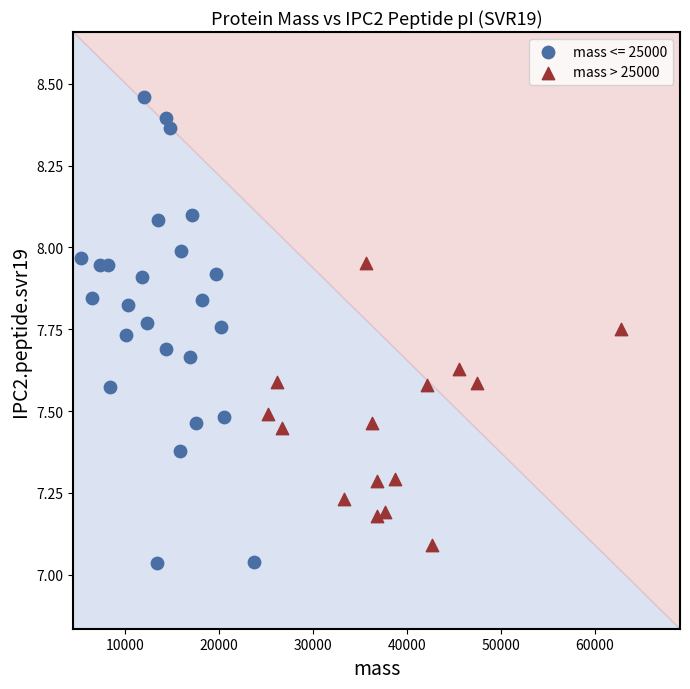

Which series has the largest Y range (max minus min)?

mass <= 25000